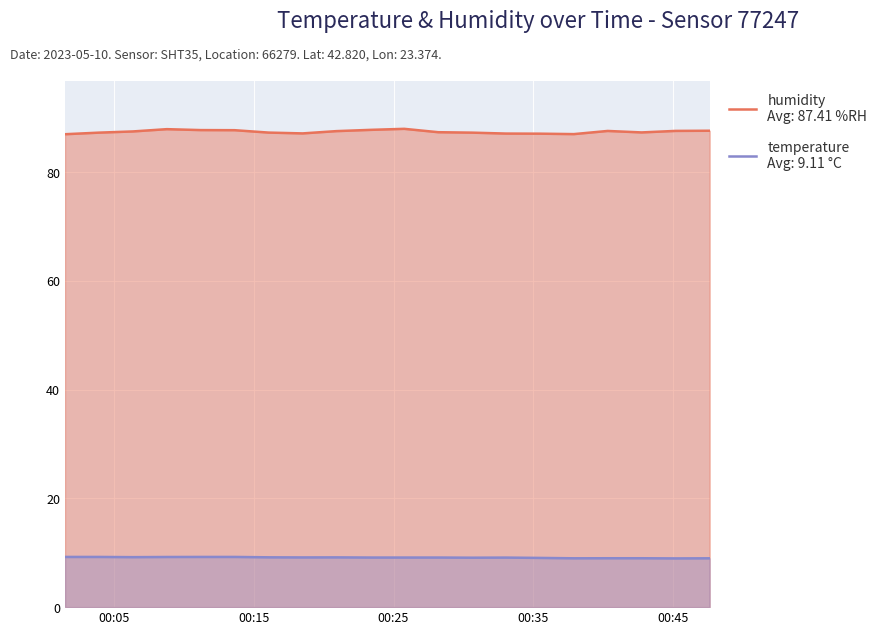

What is the difference between the maximum and second lowest values in the humidity series?

1.0